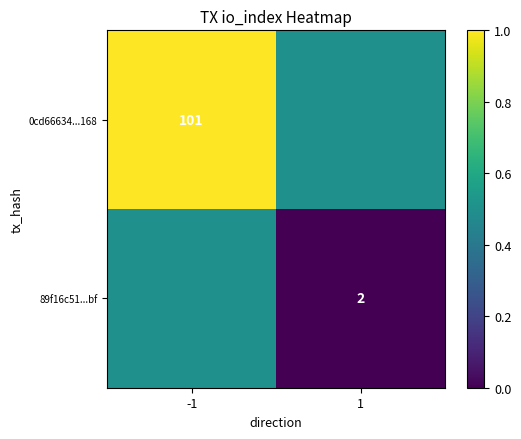

The value of 0cd66634...168 at -1 is 101.0. True or false?

True